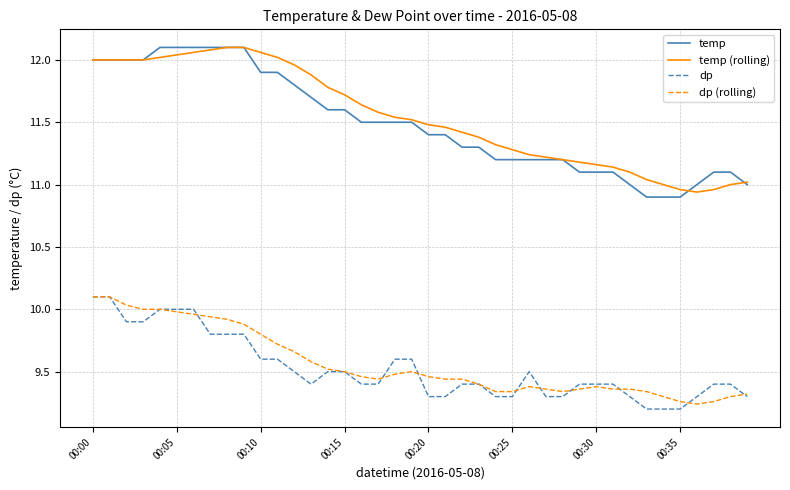

True or false: temp and dp intersect in this chart.

False